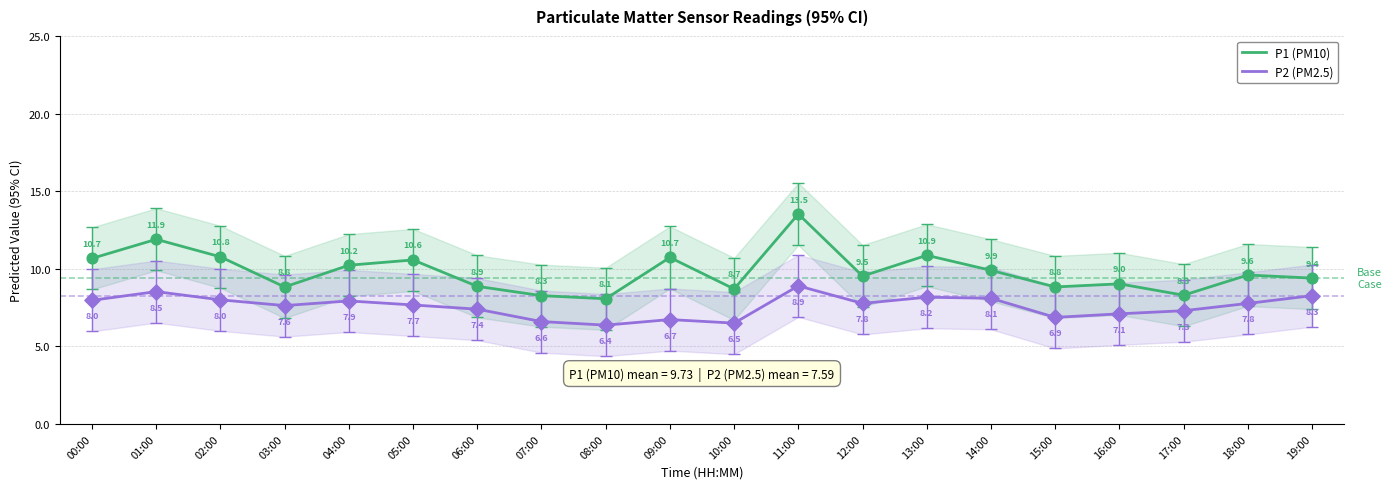

At how many categories does at least one series exceed 9?

13